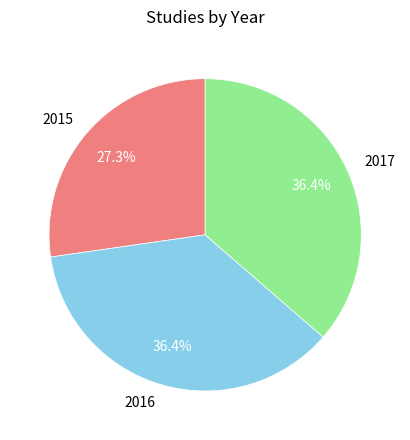

What percentage do 2017 and 2015 together represent?

63.6%